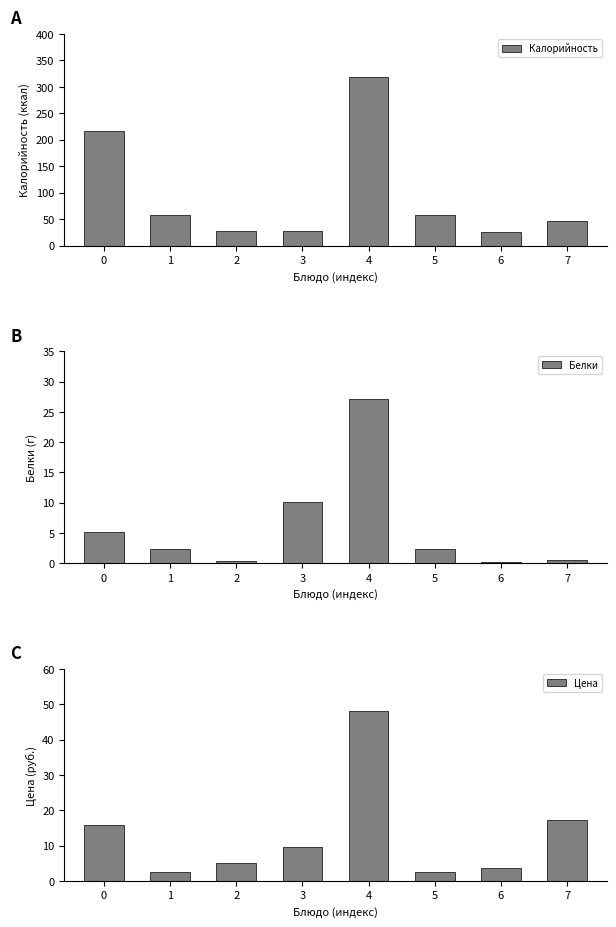

True or false: Цена has a value of 0.8 at 5.

False